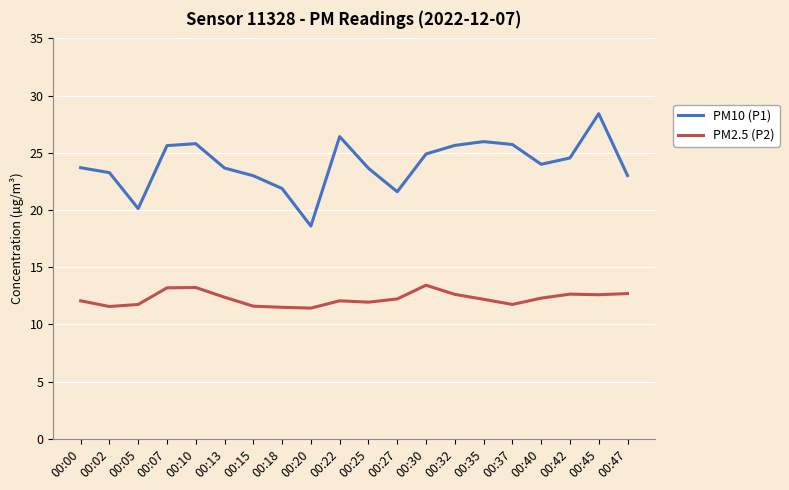

The value of PM2.5 (P2) at 00:05 is 11.8. True or false?

True